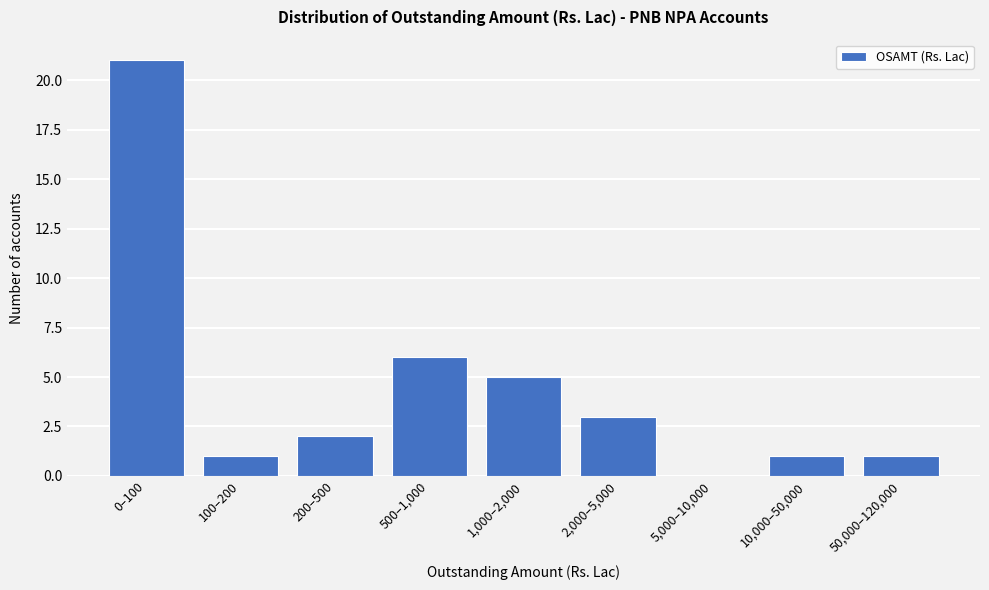

Reading left to right, list all the values displayed in this chart.

0–100=21	100–200=1	200–500=2	500–1,000=6	1,000–2,000=5	2,000–5,000=3	5,000–10,000=0	10,000–50,000=1	50,000–120,000=1